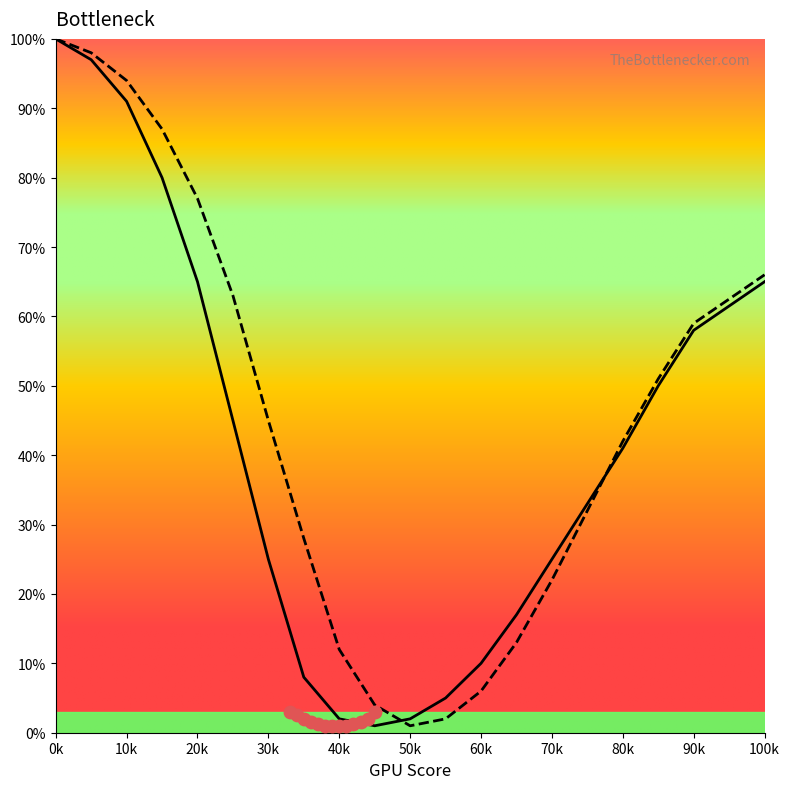

Which series reaches the maximum Y coordinate?

Curve 1